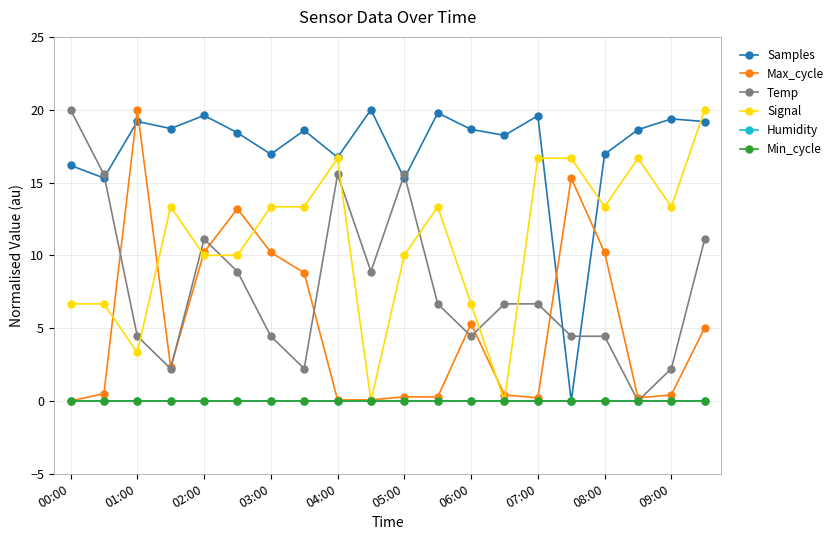

True or false: Humidity and Max_cycle cross at least once.

False